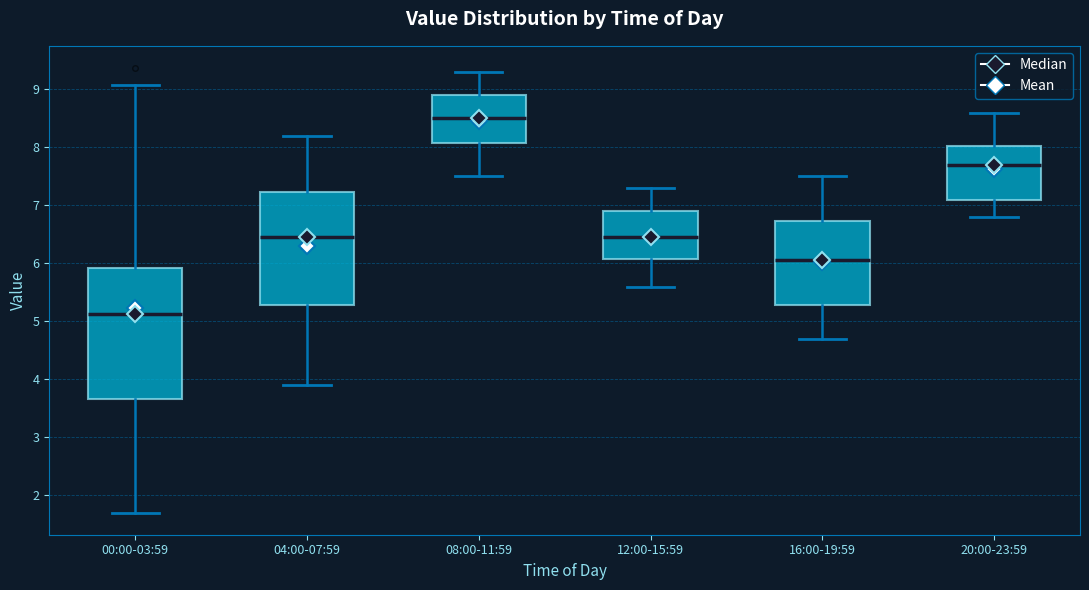

Reading left to right, read every box against the y-axis: the position of its median line, the range the box covers, and the ends of its whiskers. The values are not printed on the chart, so give them approximately, as read against the axis.

00:00-03:59: median 5.1, box 3.7 to 5.9, whiskers 1.7 to 9.1
04:00-07:59: median 6.5, box 5.3 to 7.2, whiskers 3.9 to 8.2
08:00-11:59: median 8.5, box 8.1 to 8.9, whiskers 7.5 to 9.3
12:00-15:59: median 6.5, box 6.1 to 6.9, whiskers 5.6 to 7.3
16:00-19:59: median 6.1, box 5.3 to 6.7, whiskers 4.7 to 7.5
20:00-23:59: median 7.7, box 7.1 to 8.0, whiskers 6.8 to 8.6